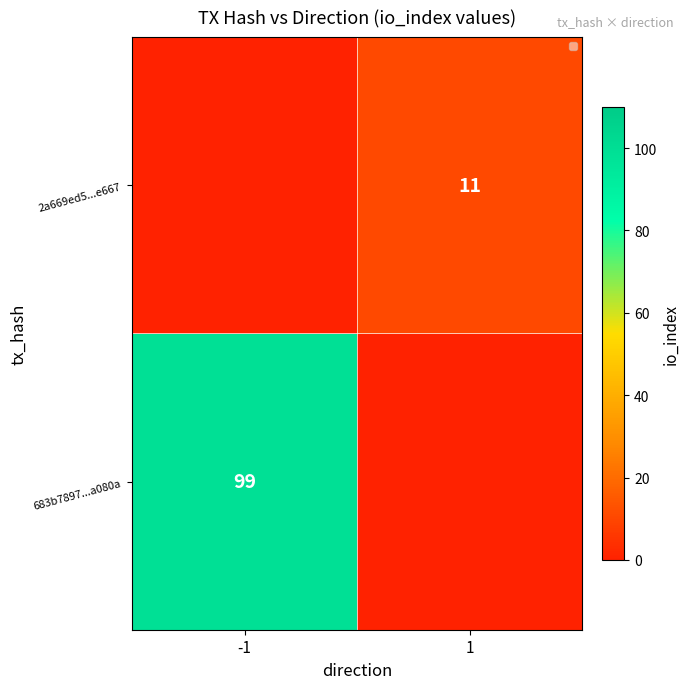

The 2a669ed5...e667 series shows 11 at 1. True or false?

True